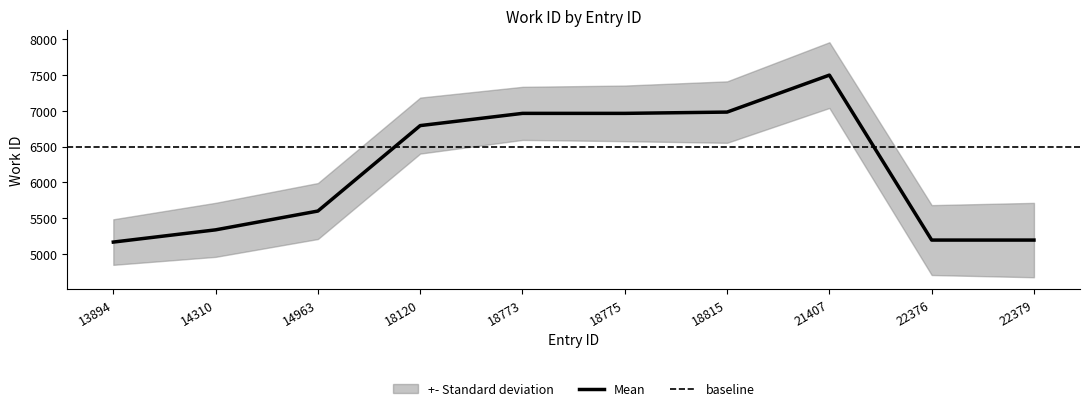

Reading left to right, list all the values displayed in this chart.

5164	5335	5598	6793	6964	6964	6982	7499	5192	5192